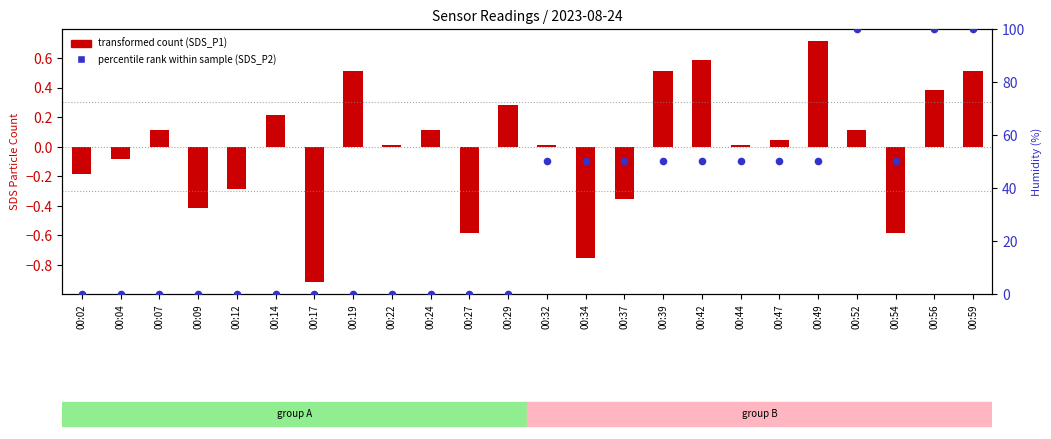

Which series contains the lowest Y value?

transformed count (SDS_P1)